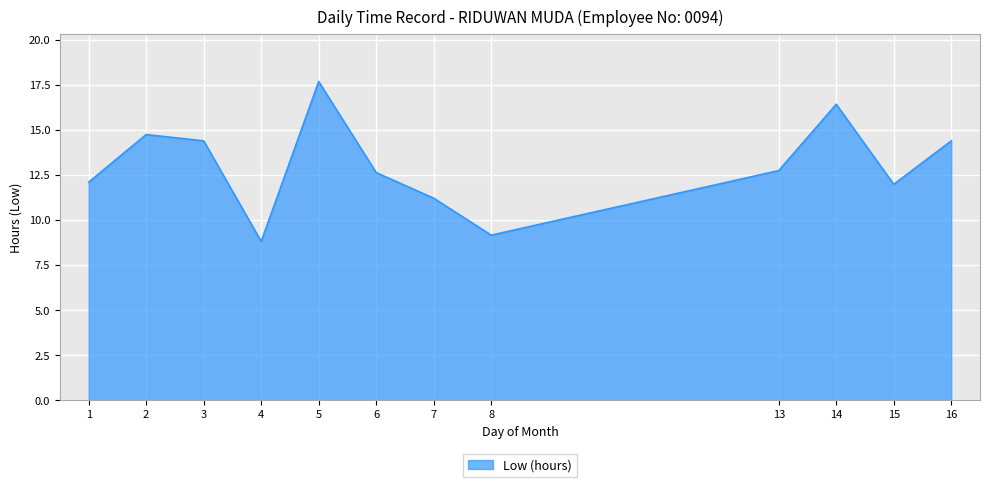

At which category does the chart reach its peak across all series?

5